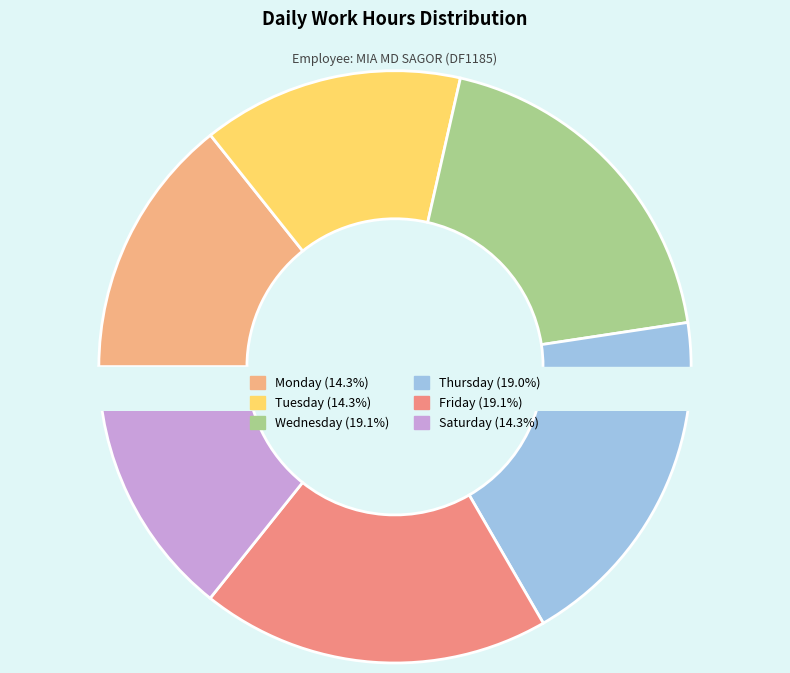

What is the largest slice in the pie chart?

Fri 20